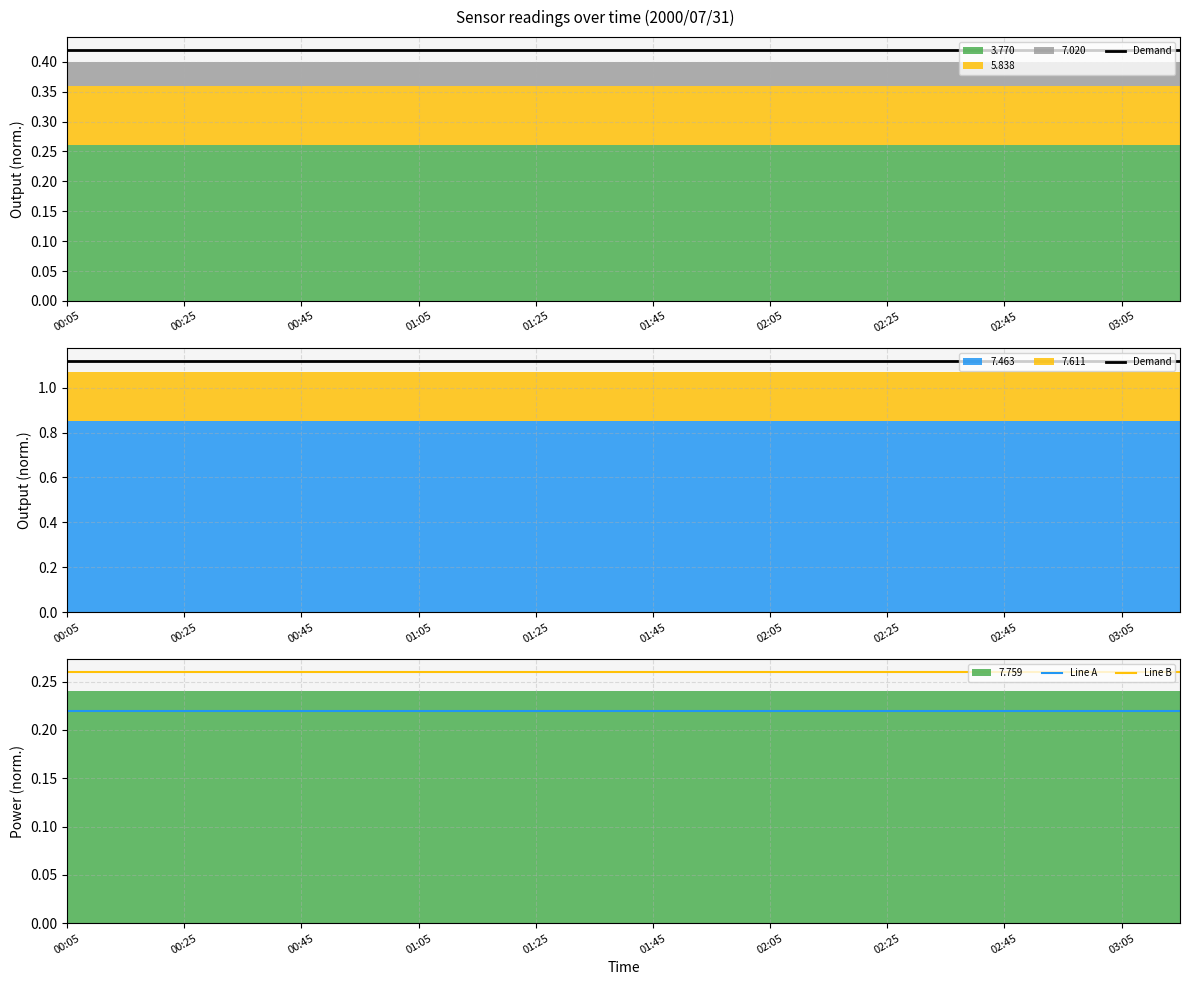

True or false: Line B and Line A intersect in this chart.

False